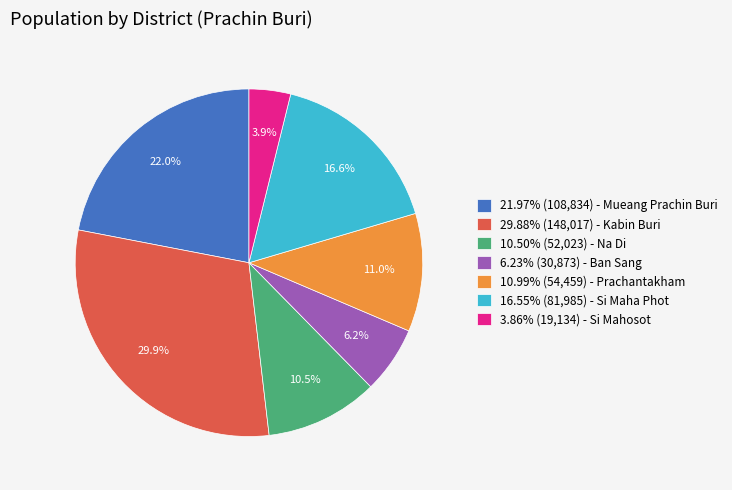

Do 6.23% (30,873) - Ban Sang and 21.97% (108,834) - Mueang Prachin Buri together represent more than half of the pie?

No